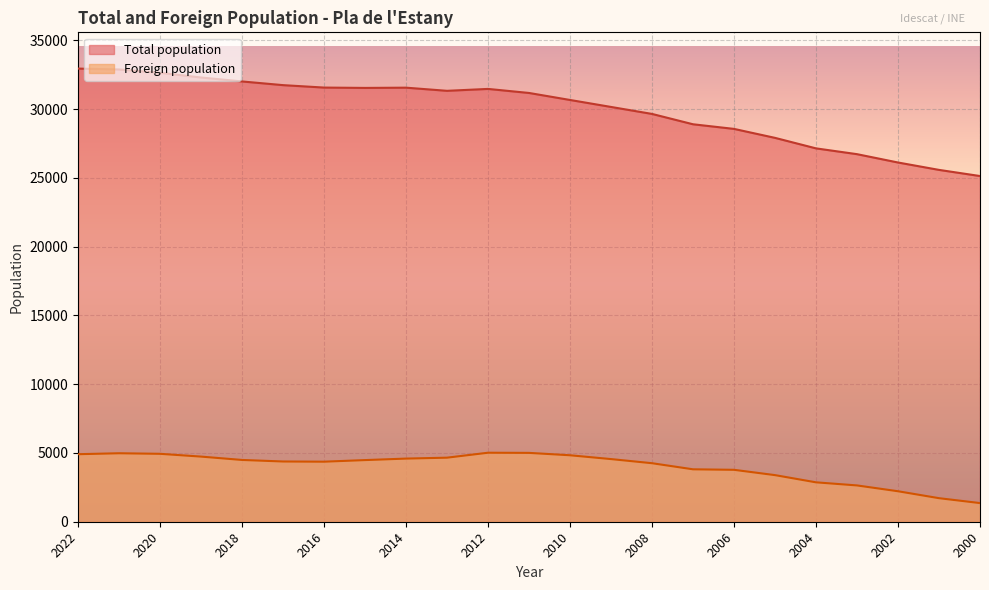

What is the highest value of the Total population series?

32941